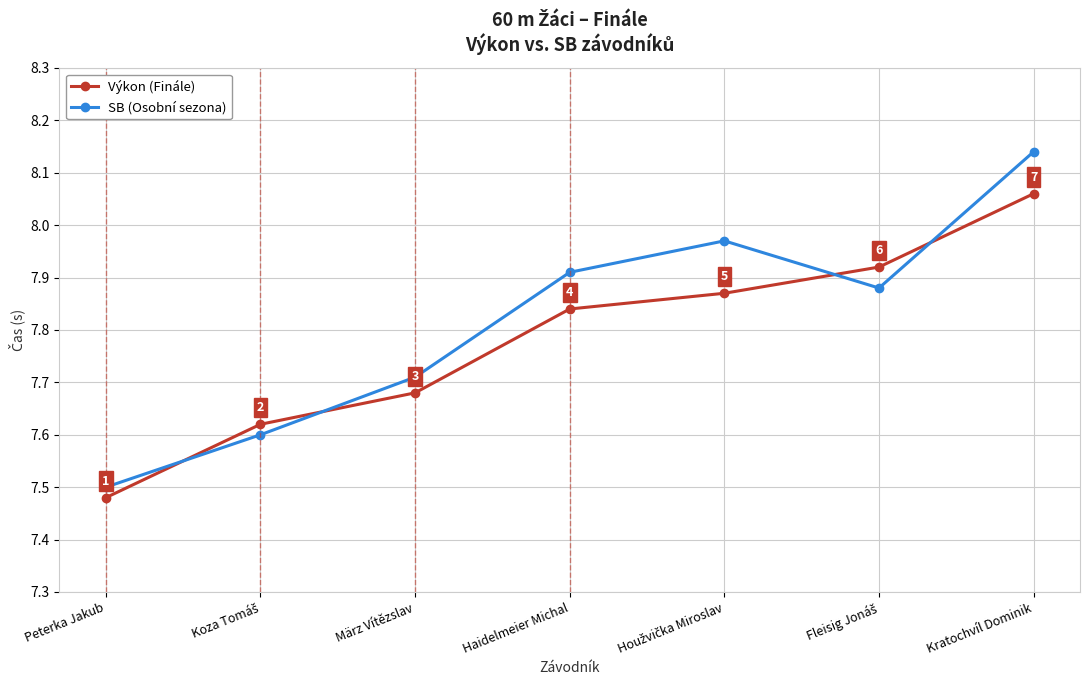

Is the value of SB (Osobní sezona) at Kratochvíl Dominik greater than the value of Výkon (Finále) at Peterka Jakub?

Yes